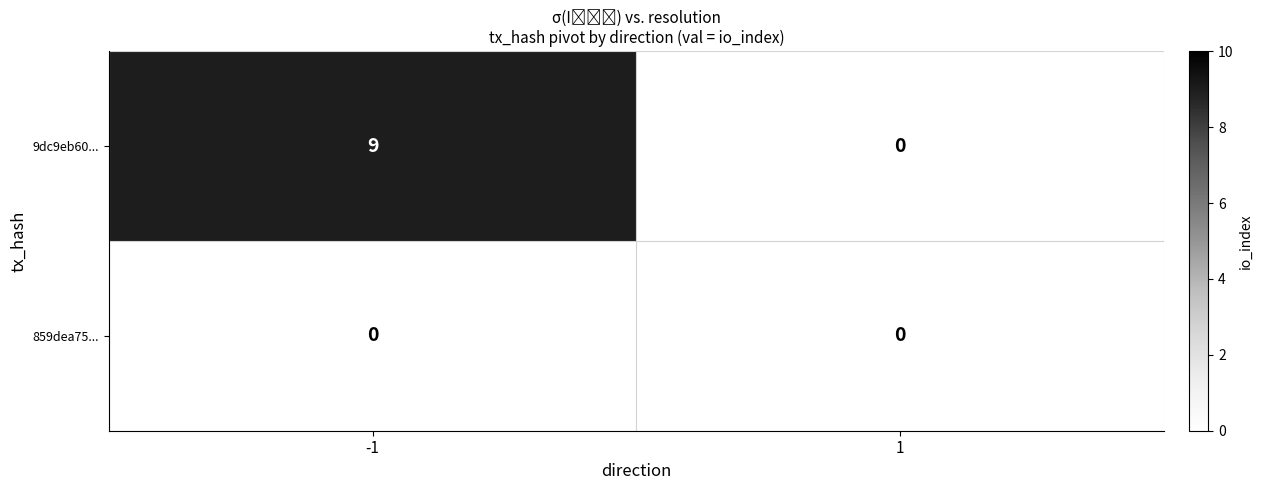

Rank the series by their maximum value, from lowest to highest.

859dea75..., 9dc9eb60...